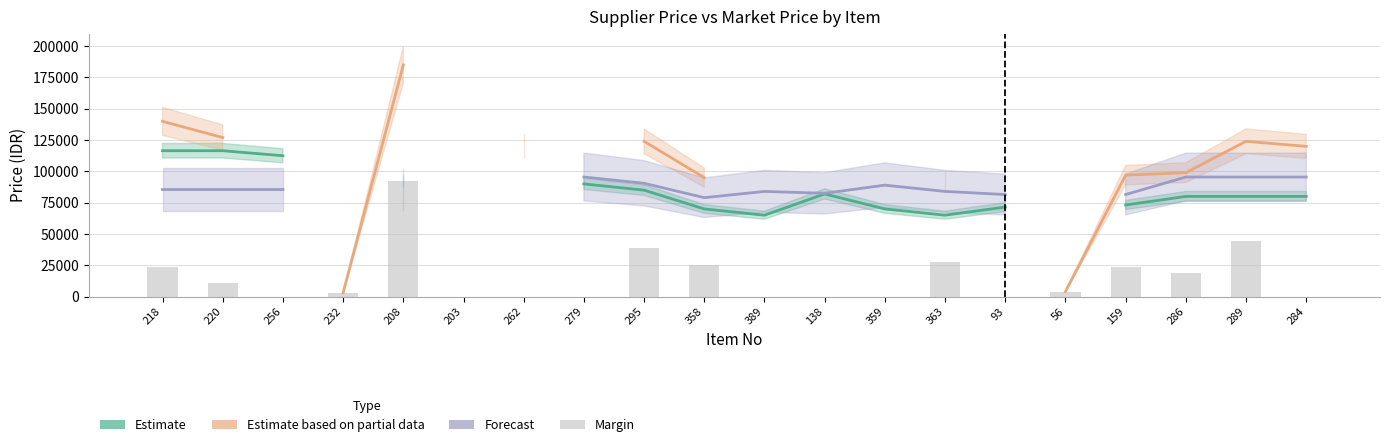

What is the maximum value shown in the chart?

185000.0